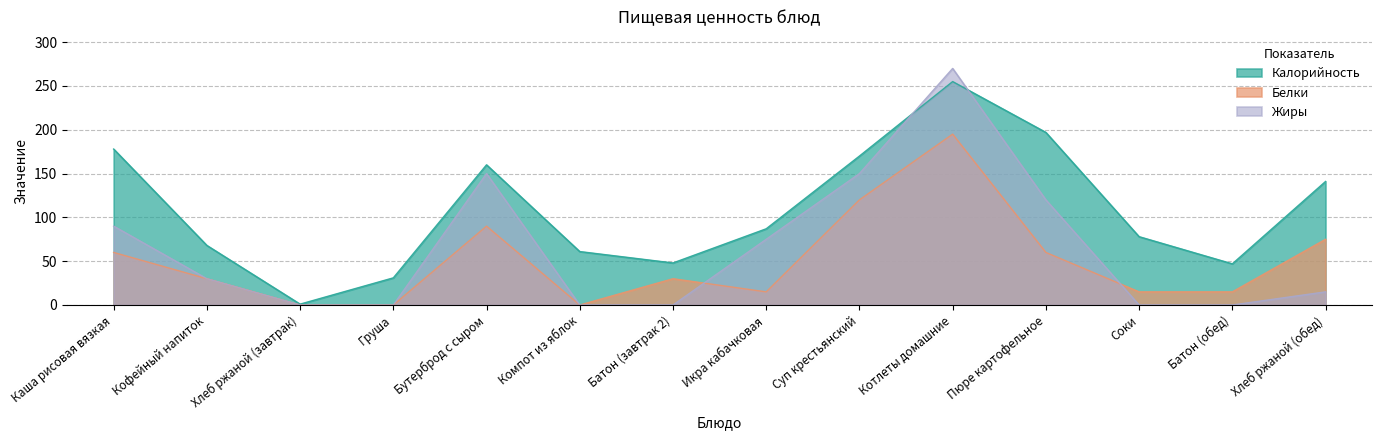

Between Батон (обед) and Соки, which is larger?

Соки